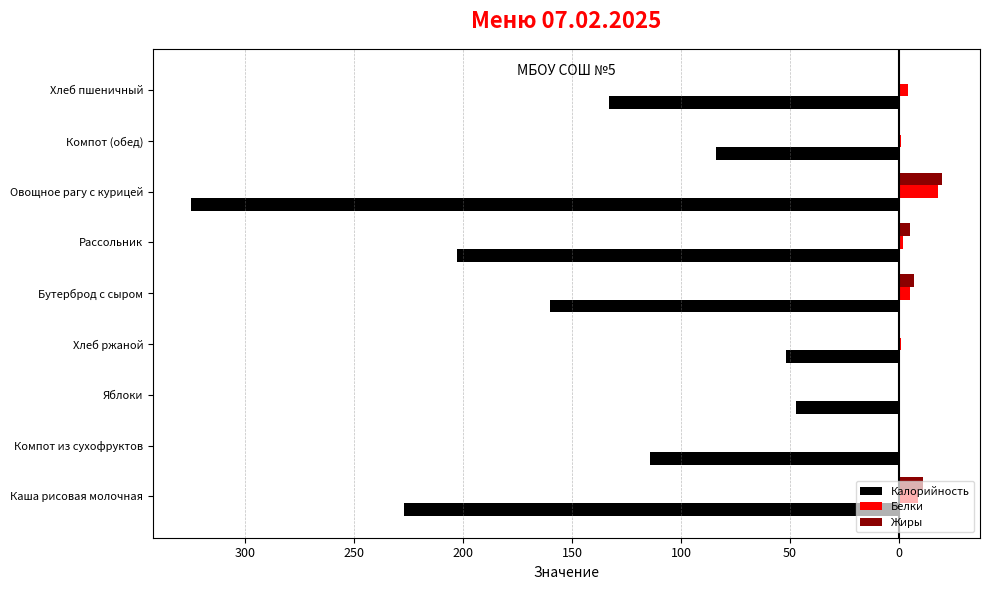

What are all the series names shown in the legend?

Калорийность, Белки, Жиры